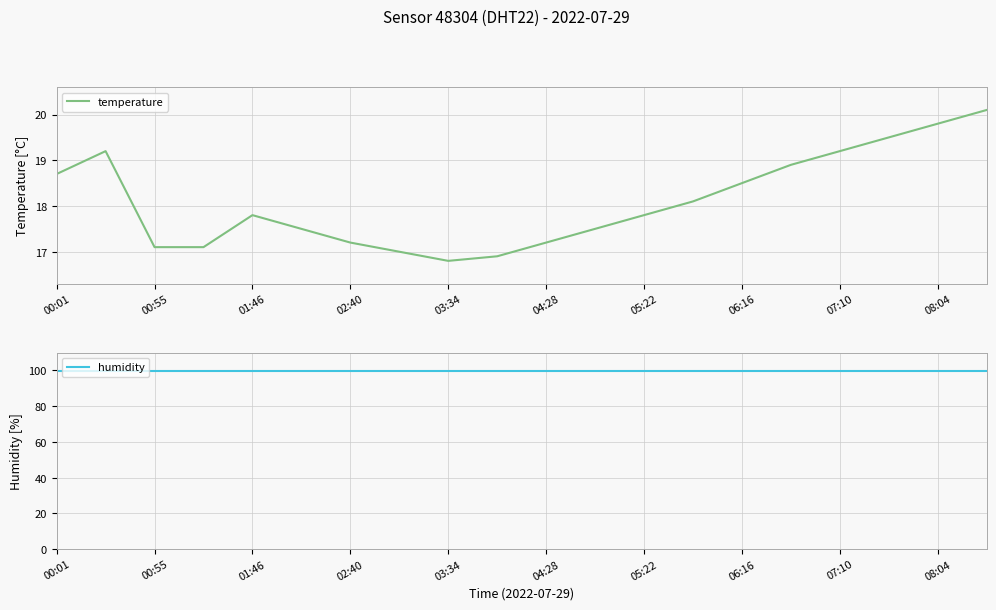

Rank the series at 17 from highest to lowest value.

humidity, temperature